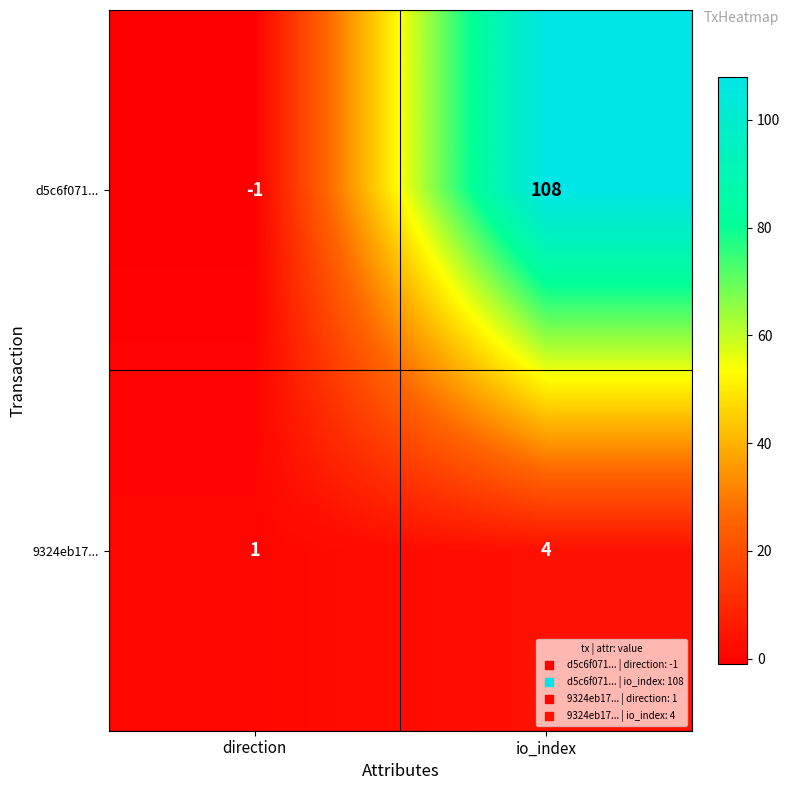

Which label corresponds to the smallest value in the chart?

direction